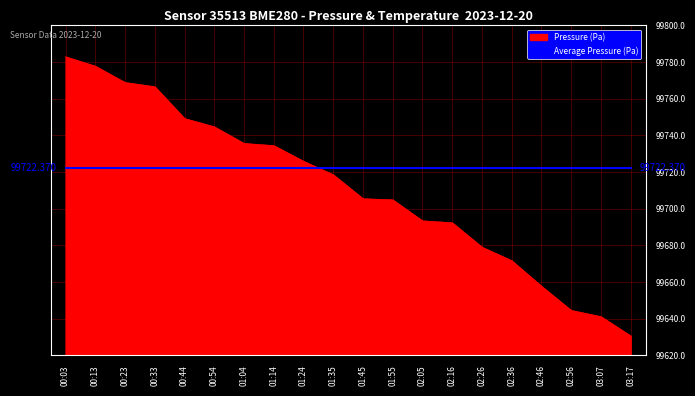

Which label corresponds to the smallest value in the chart?

03:17